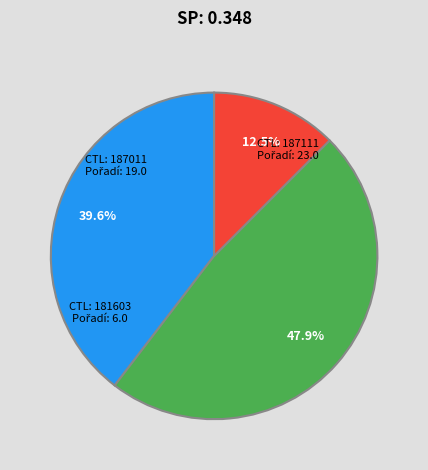

To the nearest percent, what is the difference between the largest and smallest slice percentages?

35%